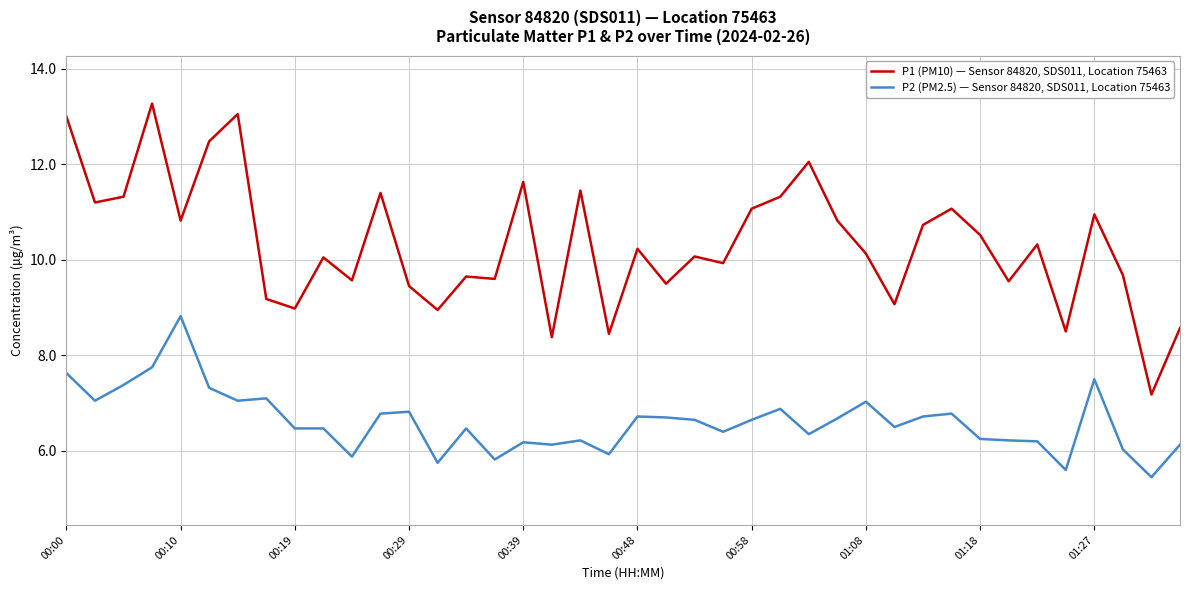

What is the minimum value for P2 (PM2.5) — Sensor 84820, SDS011, Location 75463?

5.5